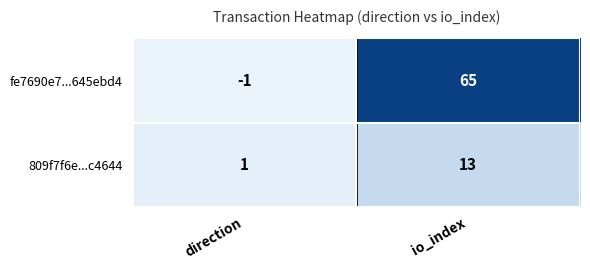

Count the number of data series in this chart.

2